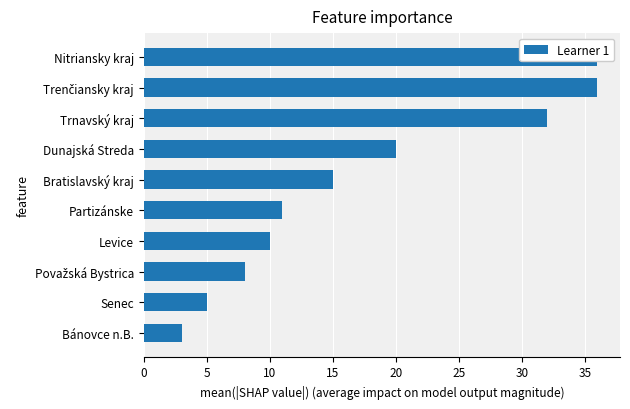

What is the difference between the values at Levice and Partizánske?

1